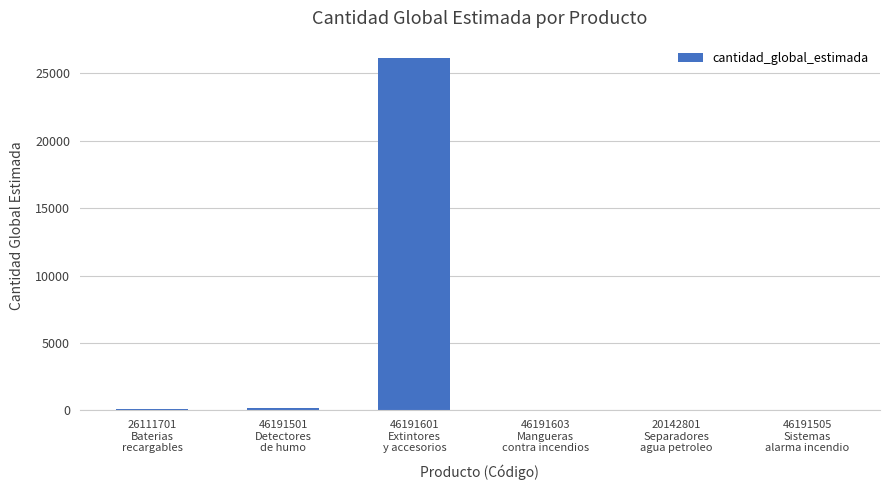

What is the maximum value shown in the chart?

26100